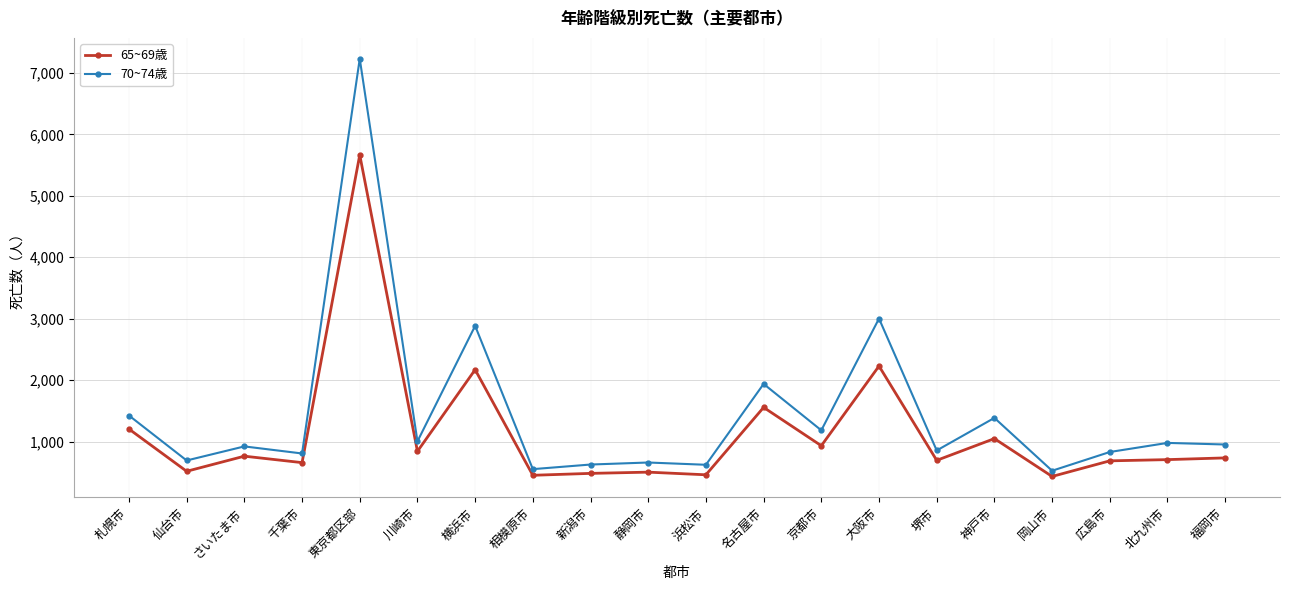

What is the value of the 70~74歳 point at the 15th from the left?

855